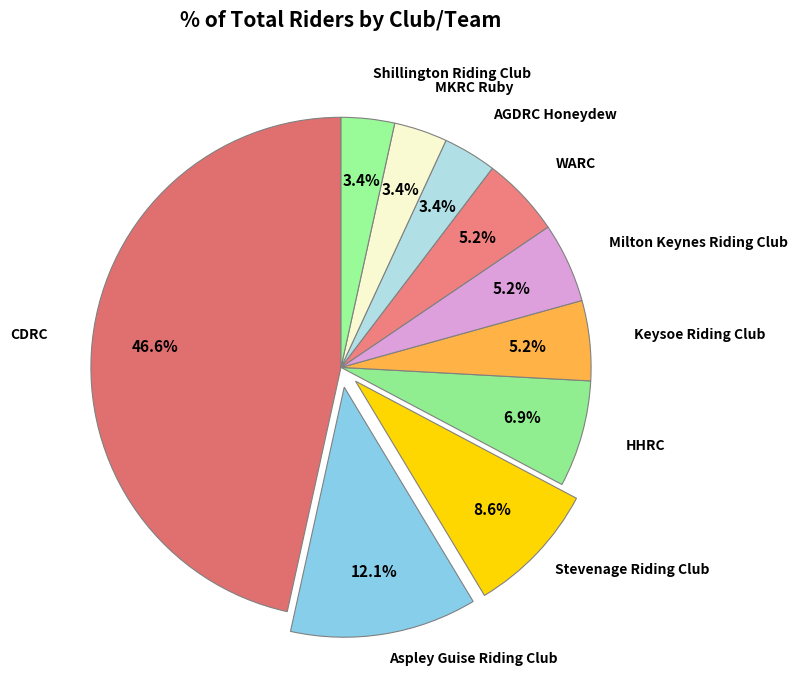

Count the number of slices in the pie.

10